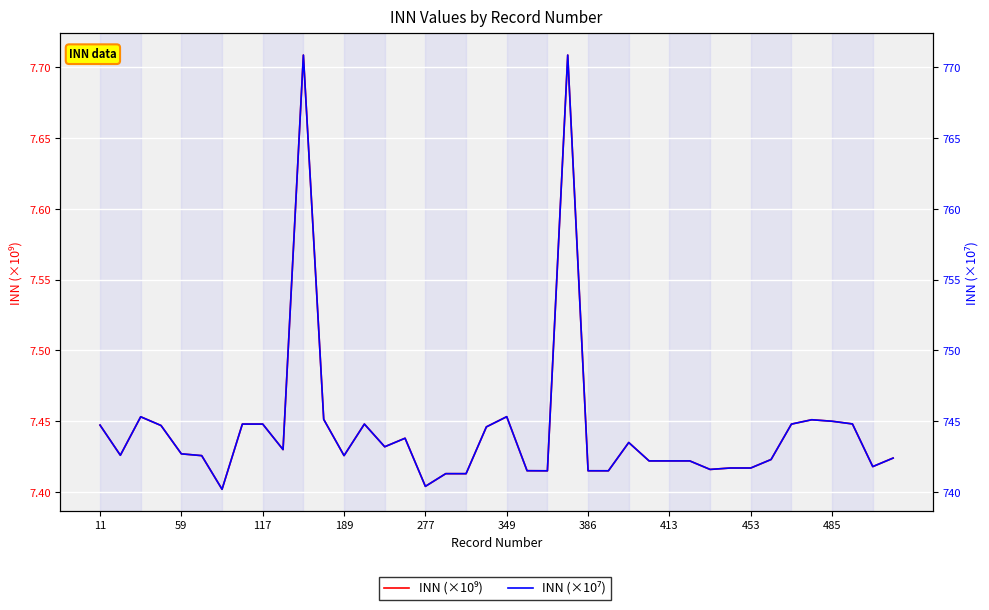

Is the value of INN (×10⁷) at 18 greater than the value of INN (×10⁹) at 59?

Yes